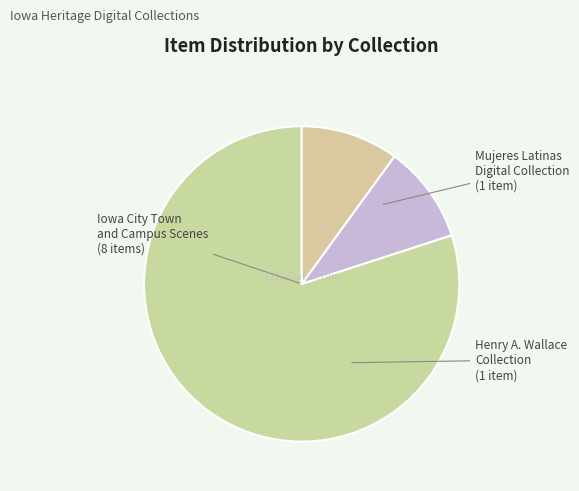

How many slices are in this pie chart?

3